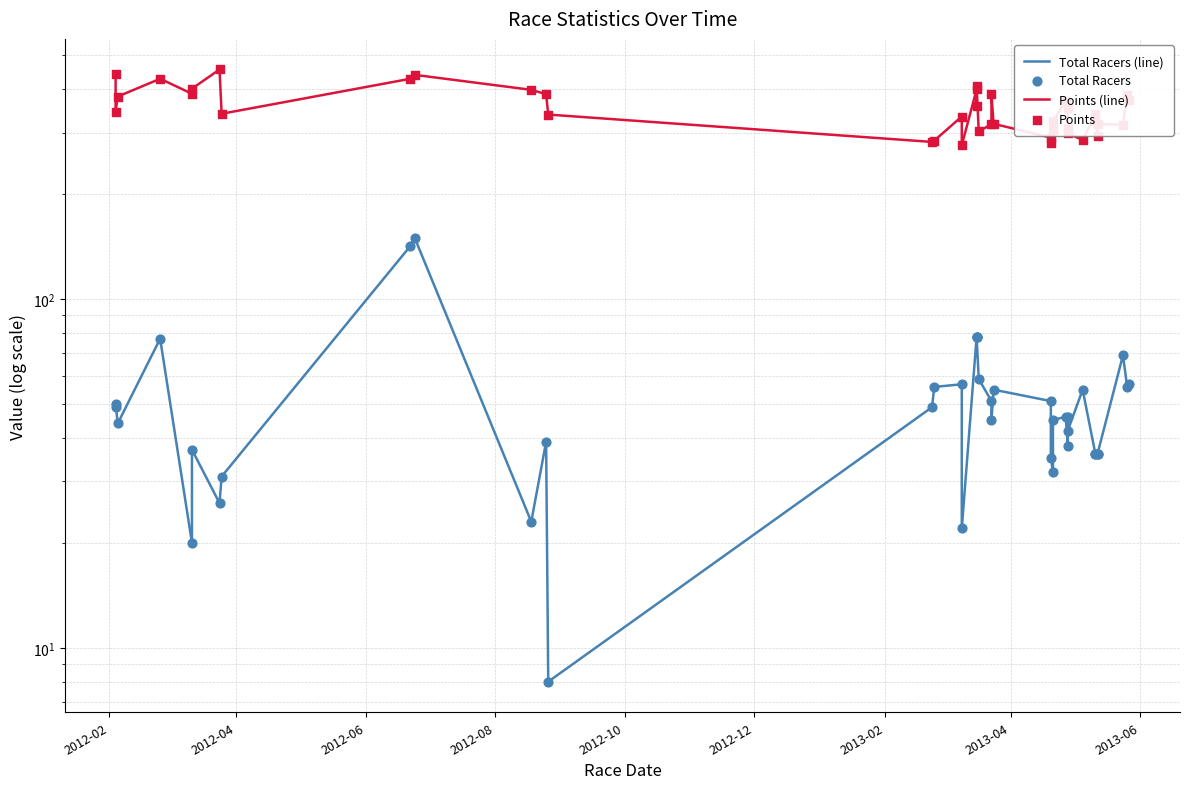

Which series reaches the minimum Y coordinate?

Total Racers (line)